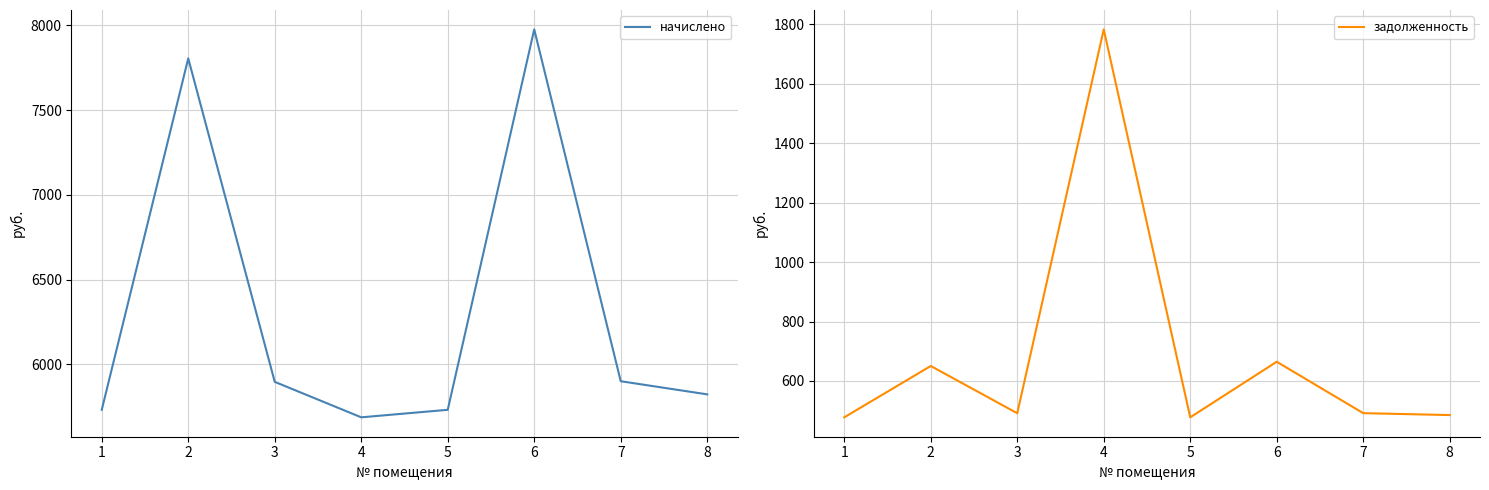

Reading left to right, transcribe all the data shown in this chart.

начислено: 5732.5	7805.8	5897.4	5688.1	5732.5	7977.0	5901.1	5823.6
задолженность: 477.7	650.5	491.4	1783.4	477.7	664.8	491.8	485.3